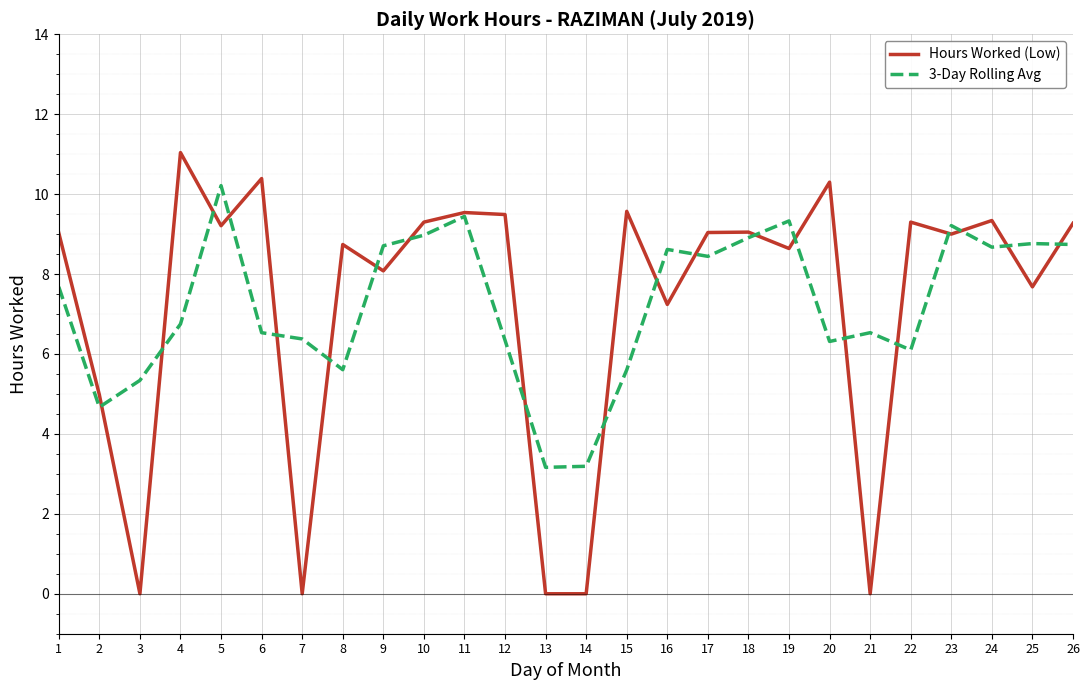

The value of 3-Day Rolling Avg at 23 is 13.1. True or false?

False